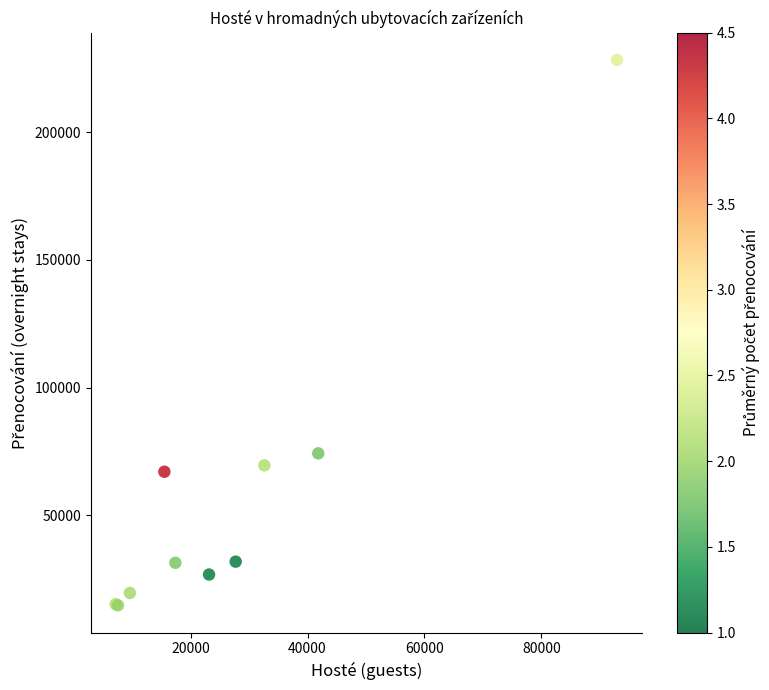

What Y value in the scatter plot is closest to 121487?

74248